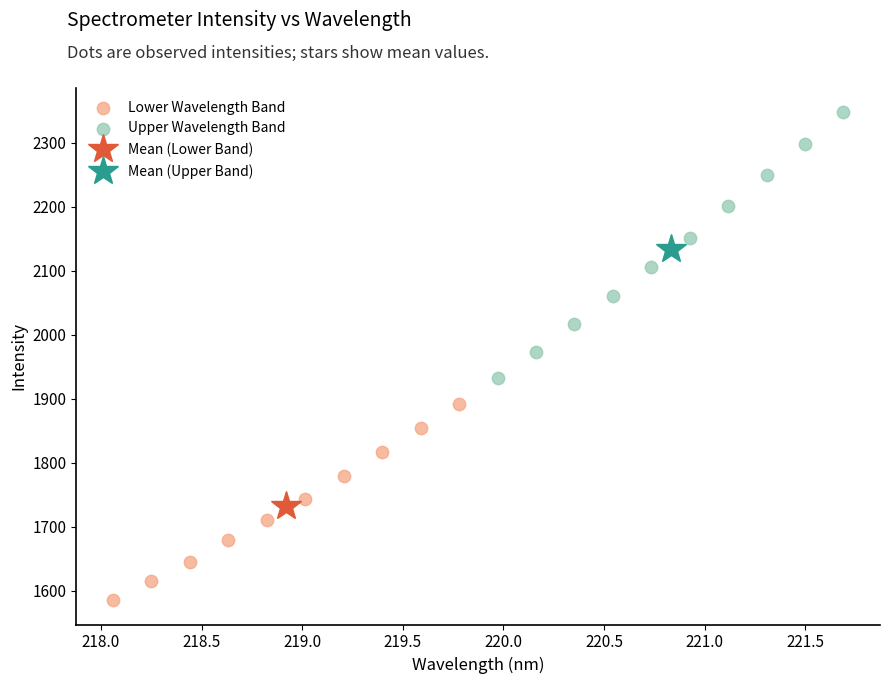

Which series has the widest spread of Y values?

Upper Wavelength Band